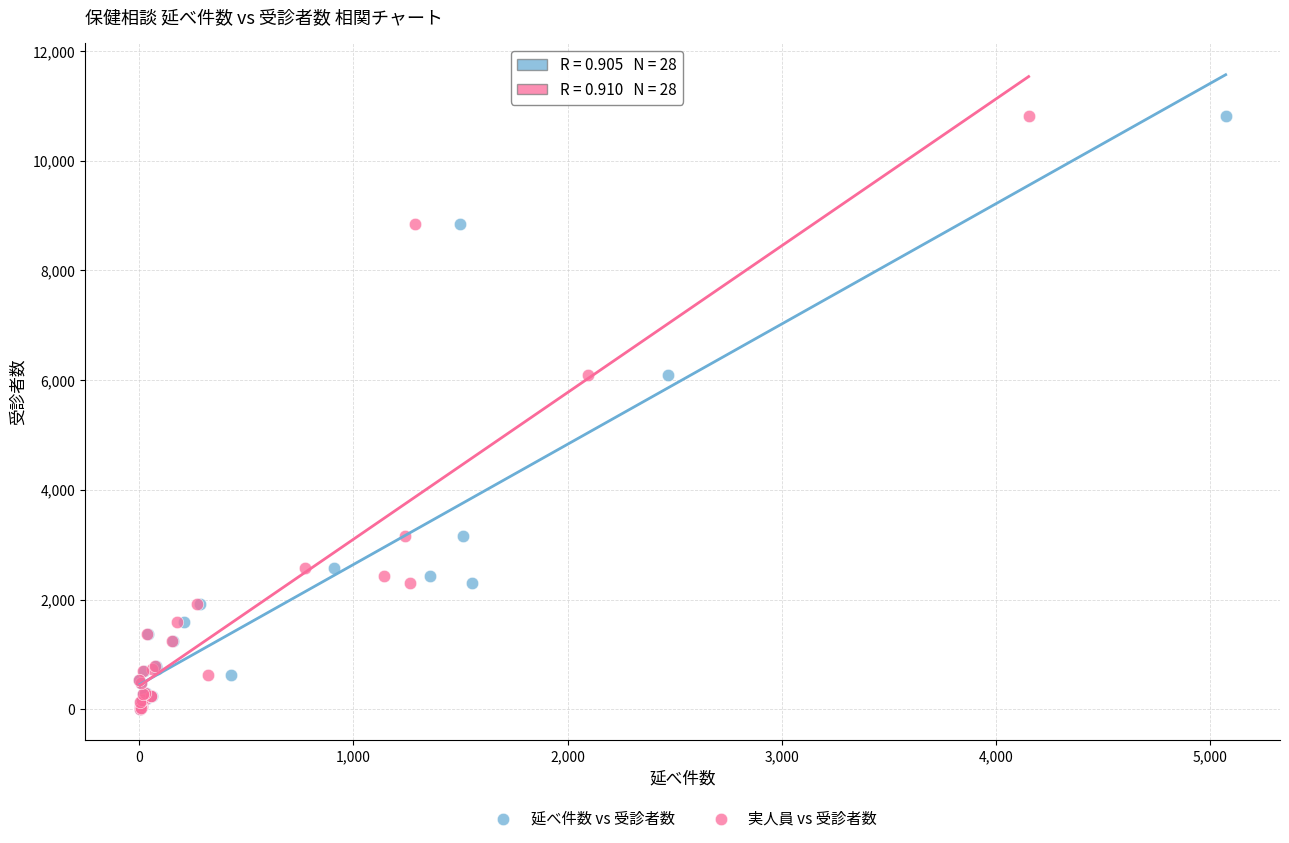

What are all the series names shown in the legend?

延べ件数 vs 受診者数, 実人員 vs 受診者数